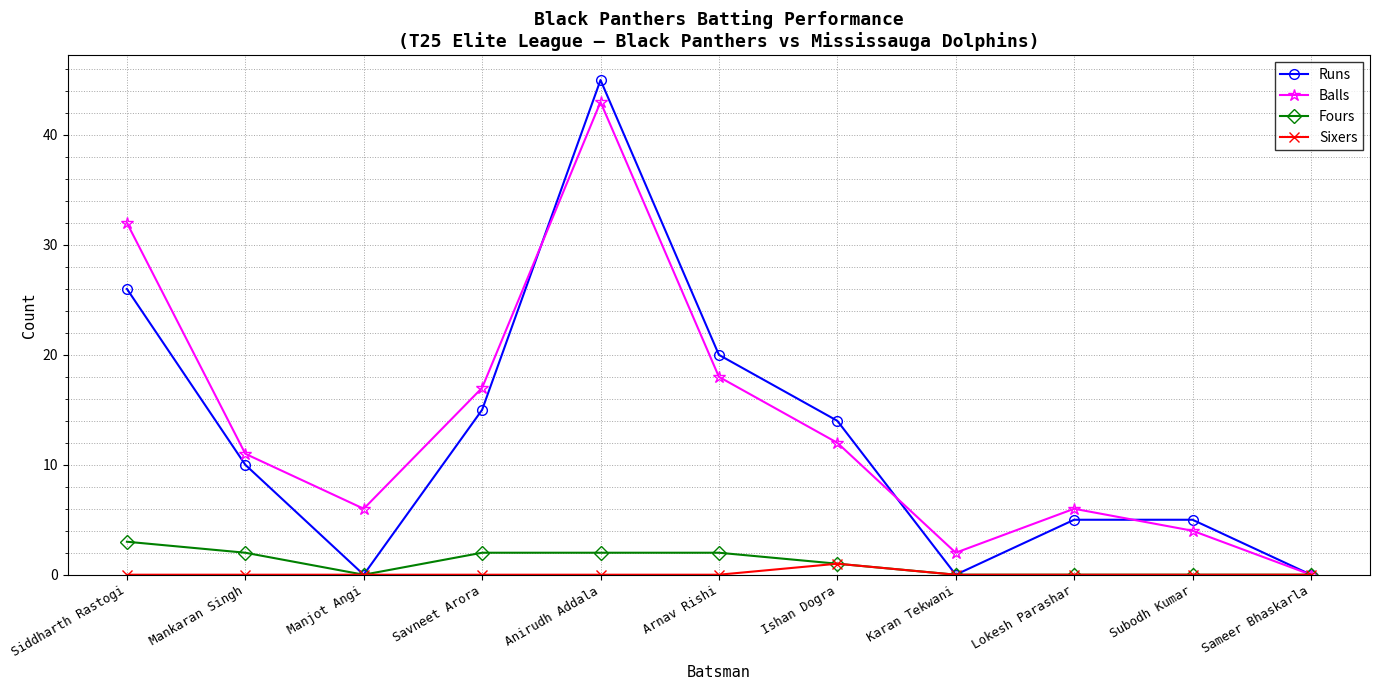

Which series has the largest total across all categories?

Balls